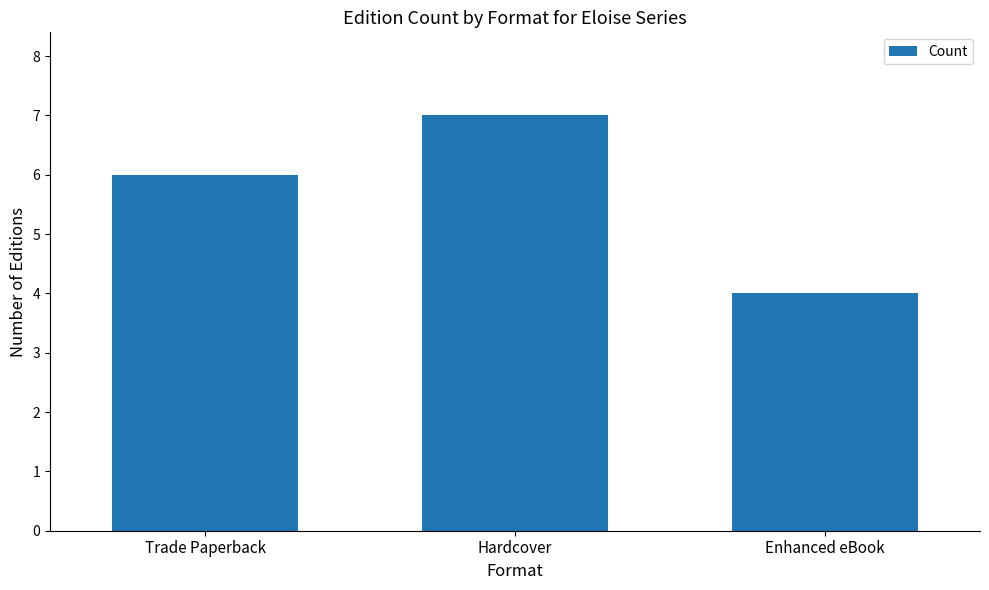

What is the change in value from Hardcover to Enhanced eBook?

-3